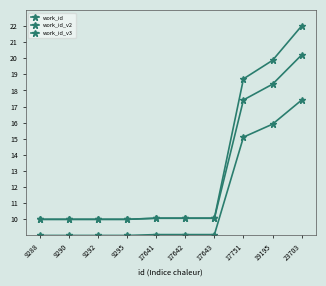

What is the value of the work_id point at the 10th from the left?

22.0